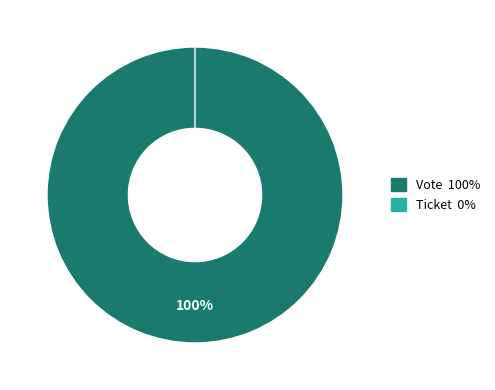

Which category has the smallest portion of the pie?

Ticket